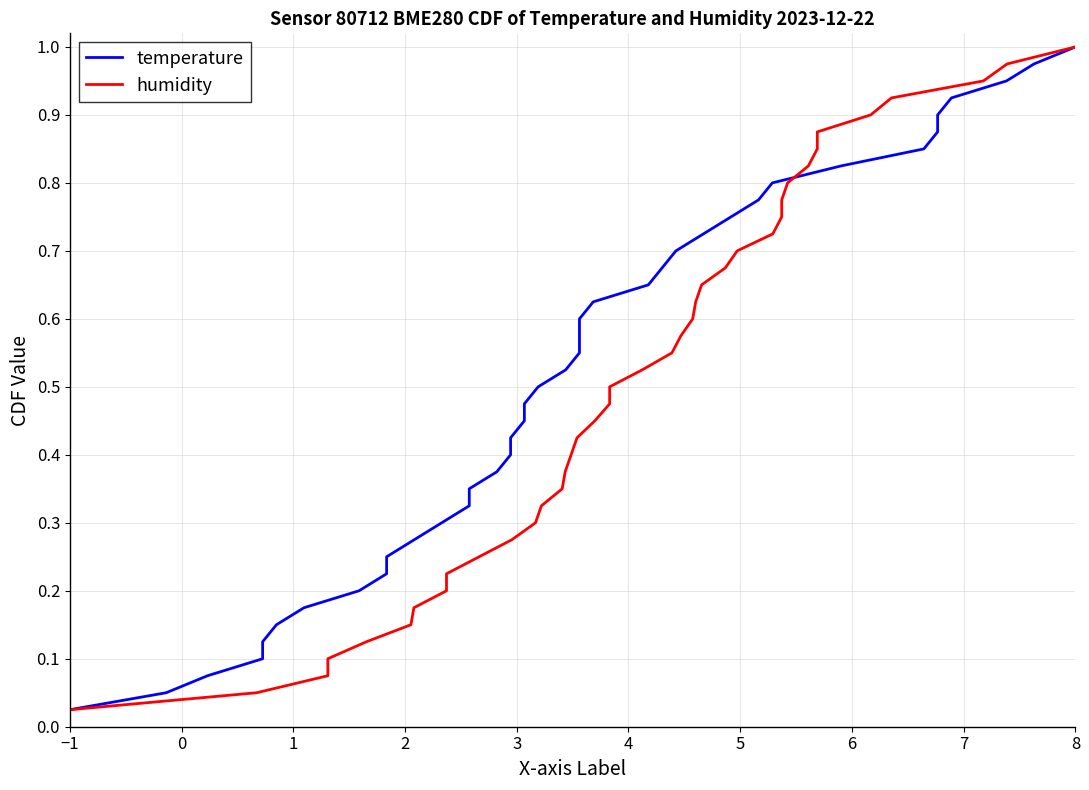

What is the sum of all humidity values?

20.5